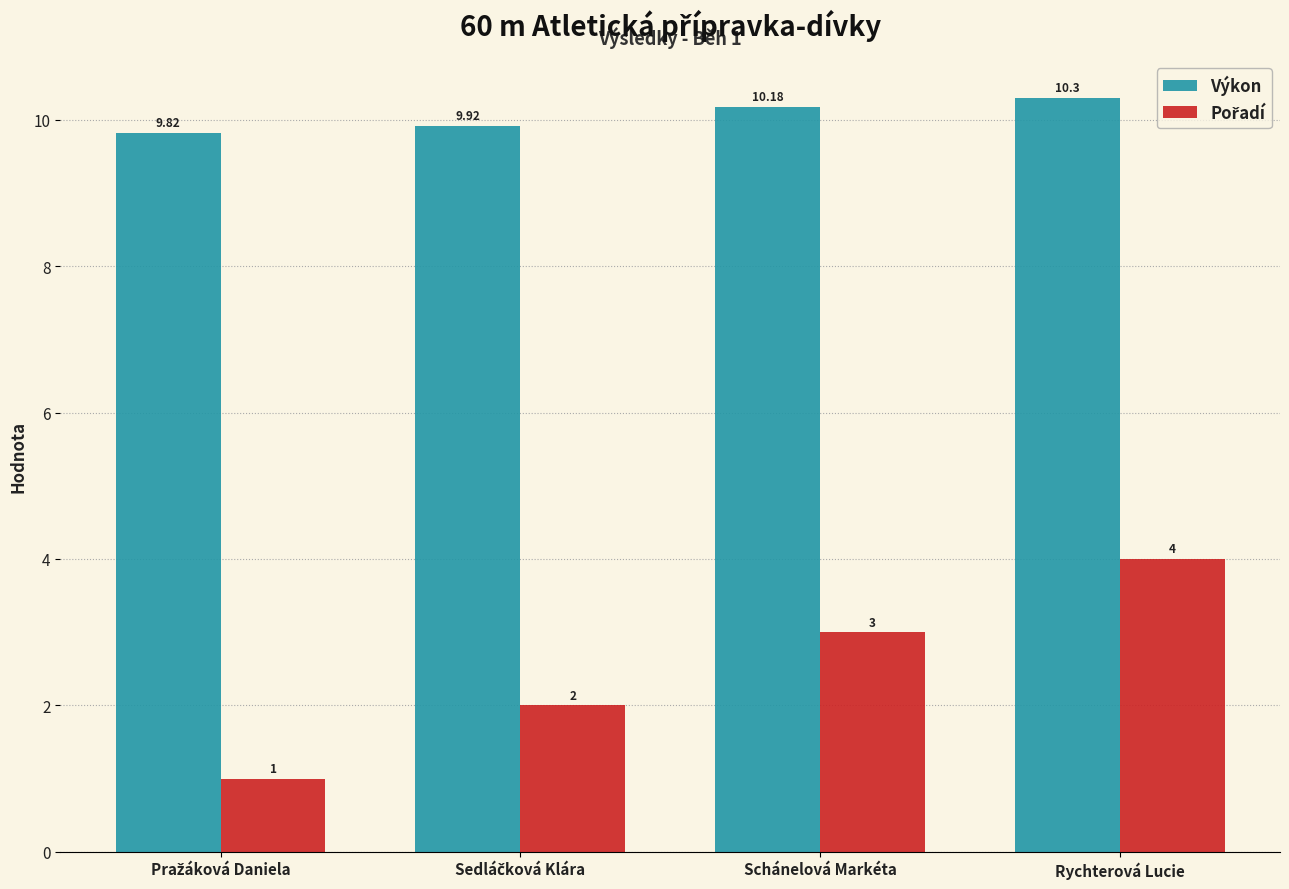

At which category is the sum across all series the highest?

Rychterová Lucie